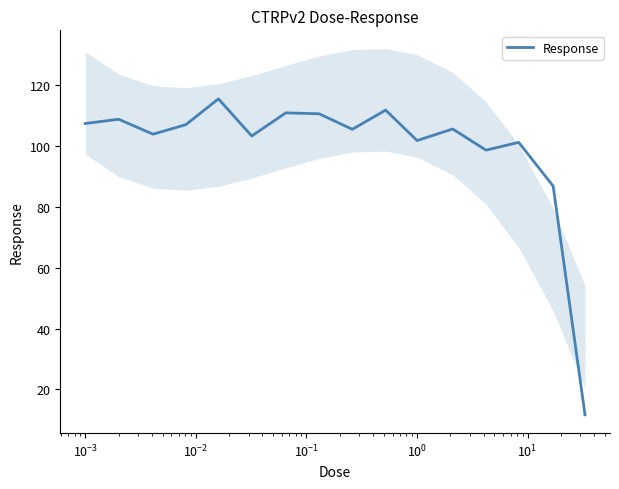

What is the minimum value for Response?

11.7